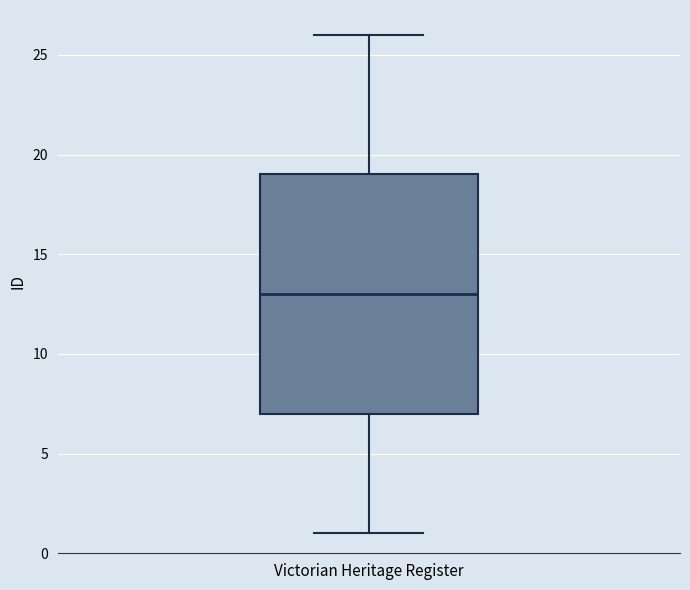

Read this box plot against the y-axis: the position of the median line, the range covered by the box, and the ends of both whiskers. The values are not printed on the chart, so give them approximately, as read against the axis.

median 13, box 7 to 19, whiskers 1 to 26